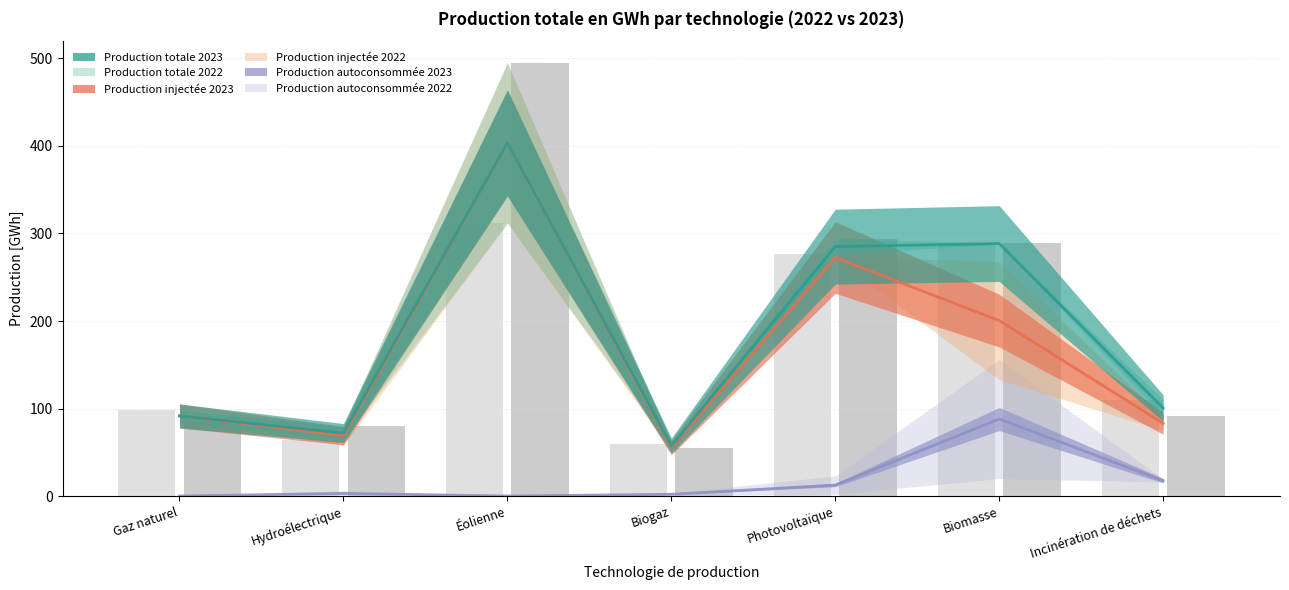

Between Gaz naturel and Hydroélectrique, which series saw the biggest shift?

Production totale 2022